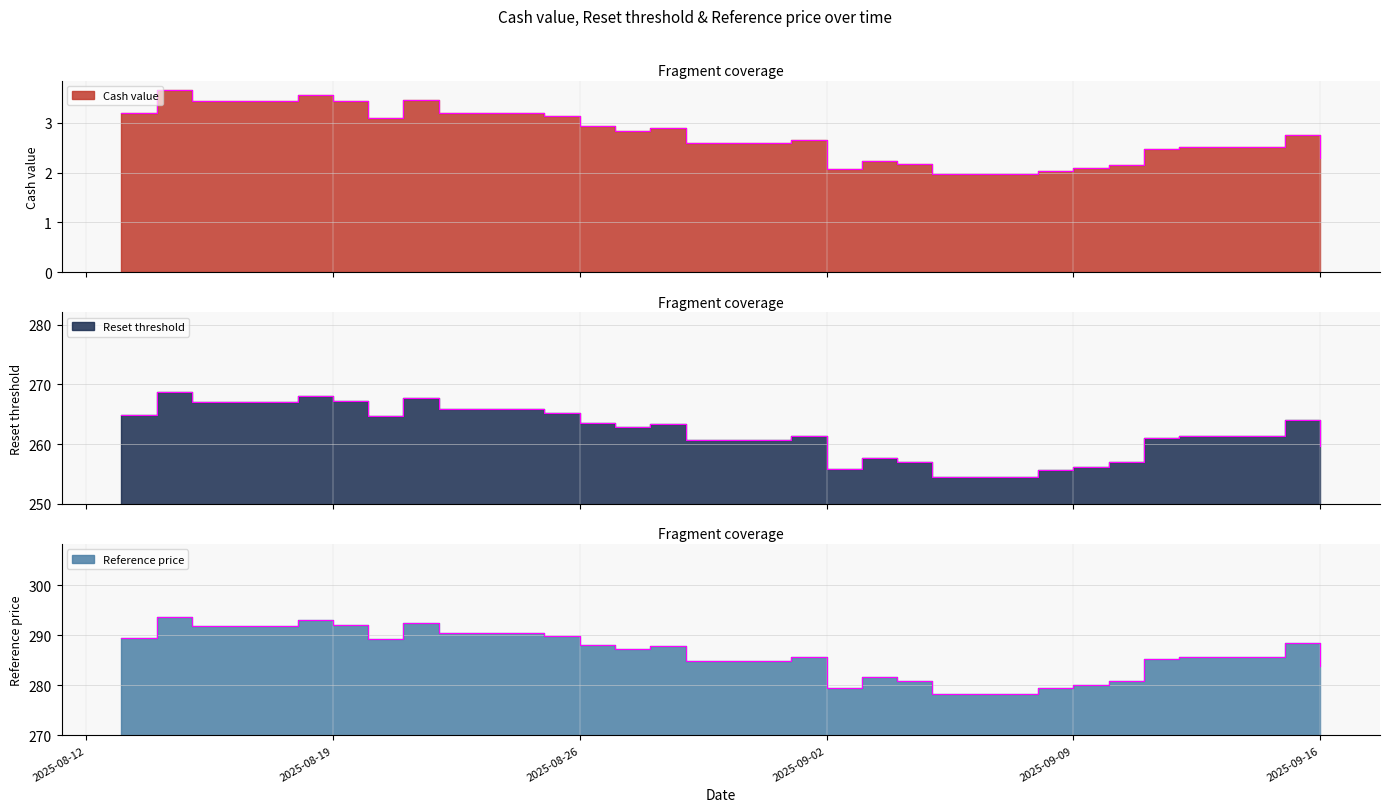

The value of Reset threshold at 2025-09-15 is 63.6. True or false?

False